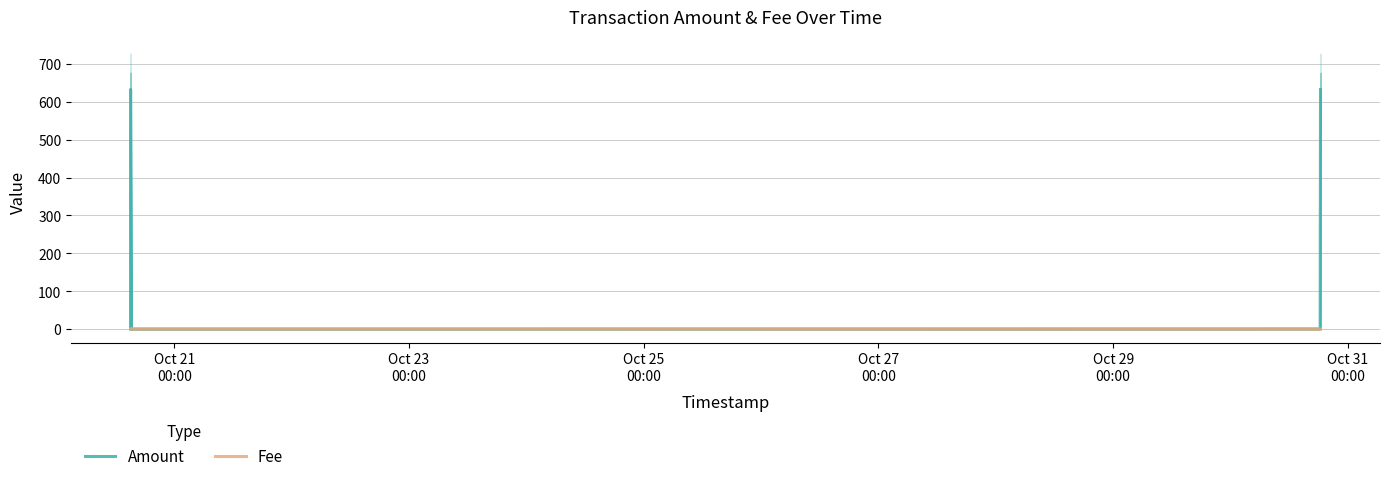

How many lines are shown in the chart?

2